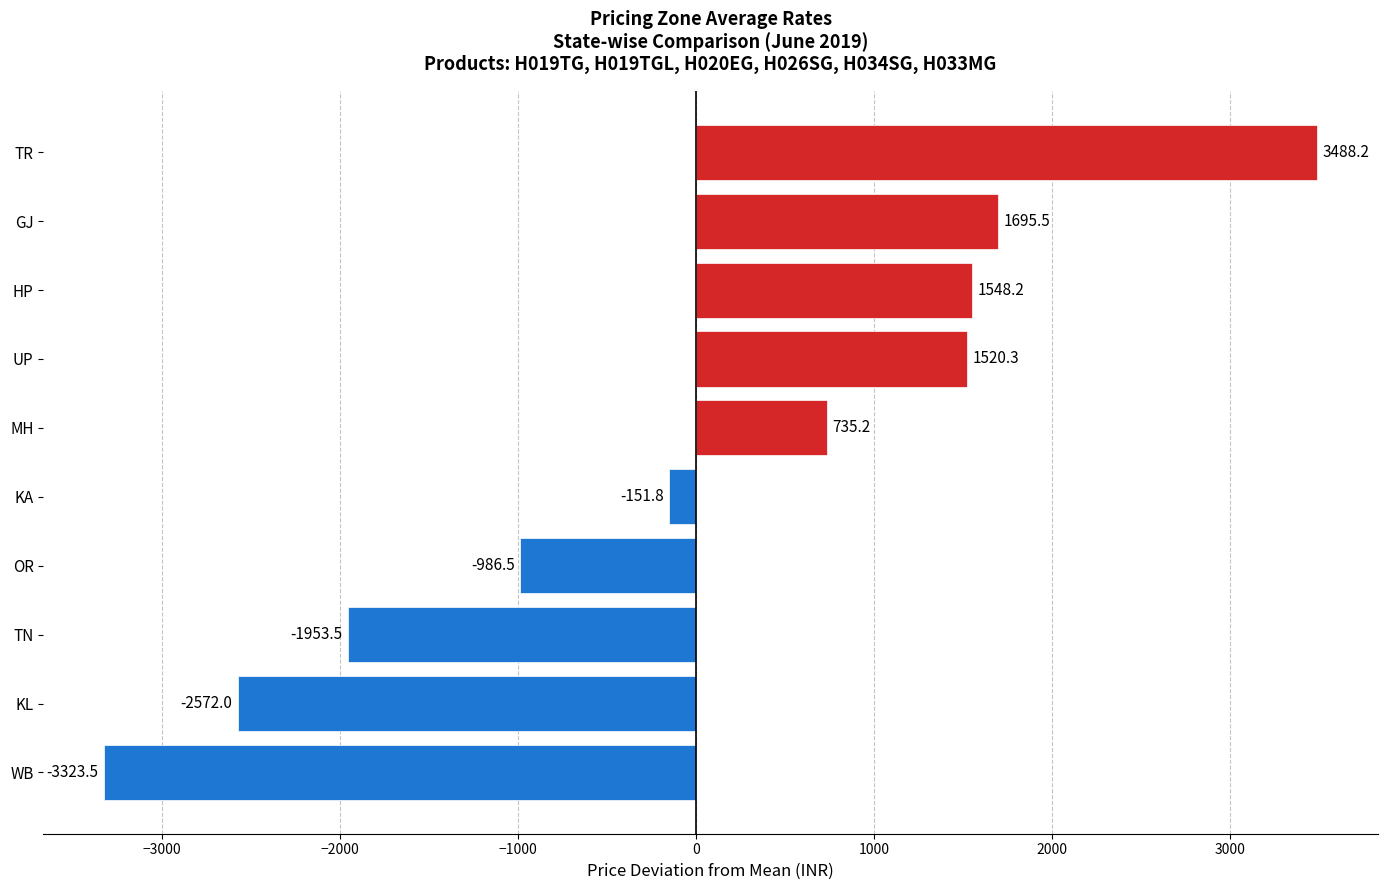

What value does the data have at MH?

735.2